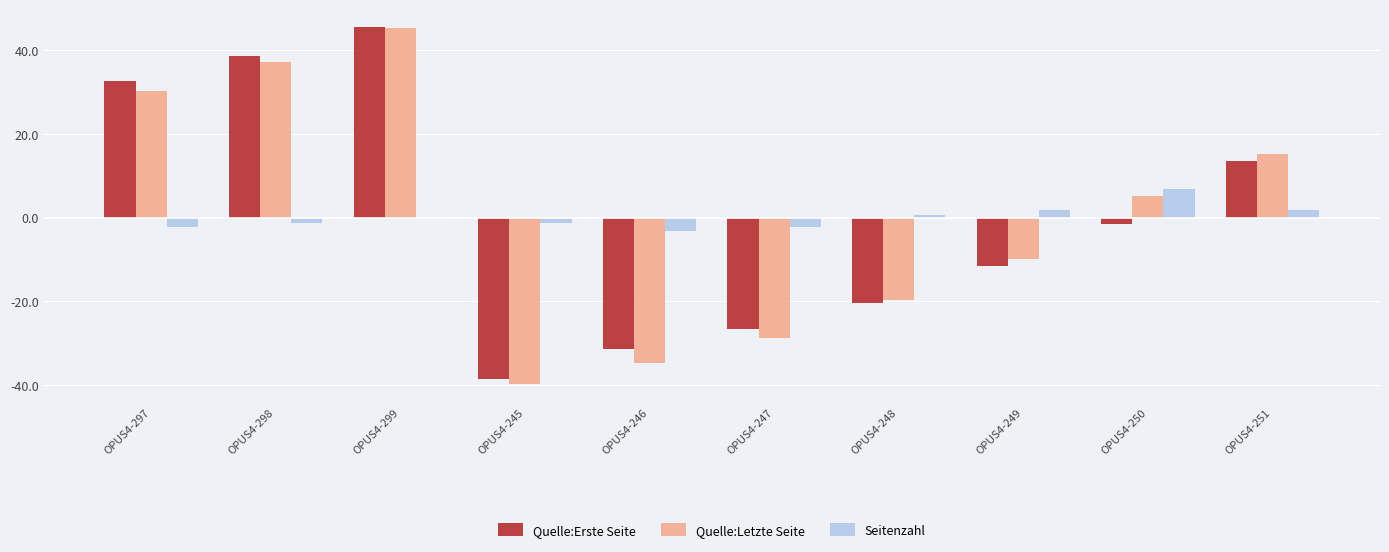

At which label does Quelle:Letzte Seite first exceed 5?

OPUS4-297